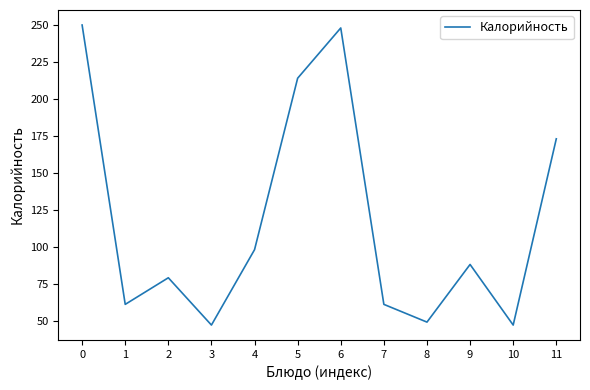

What is the difference between the maximum and minimum values?

203